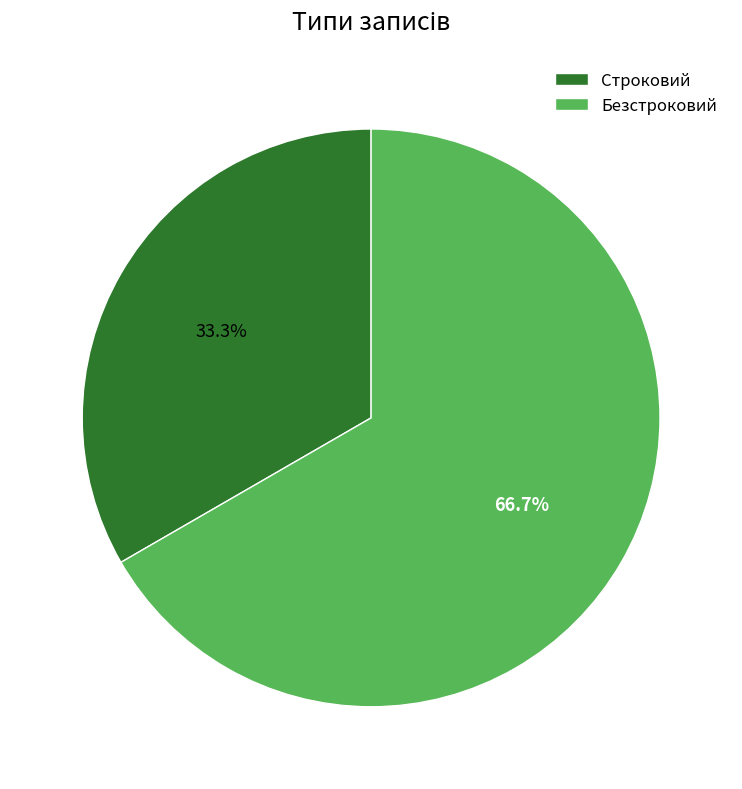

True or false: Безстроковий accounts for 81% of the total.

False